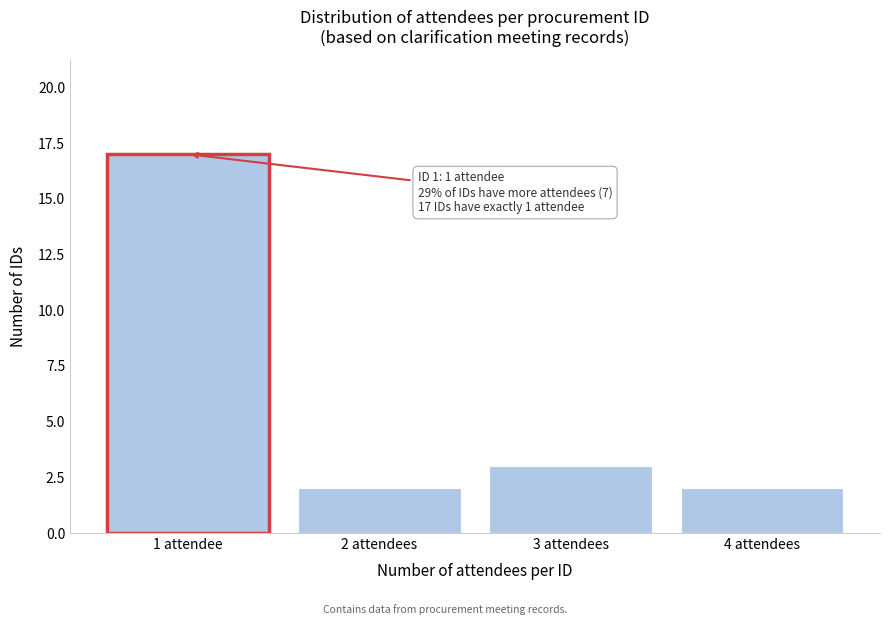

Reading left to right, extract all data points from this chart.

1 attendee=17	2 attendees=2	3 attendees=3	4 attendees=2